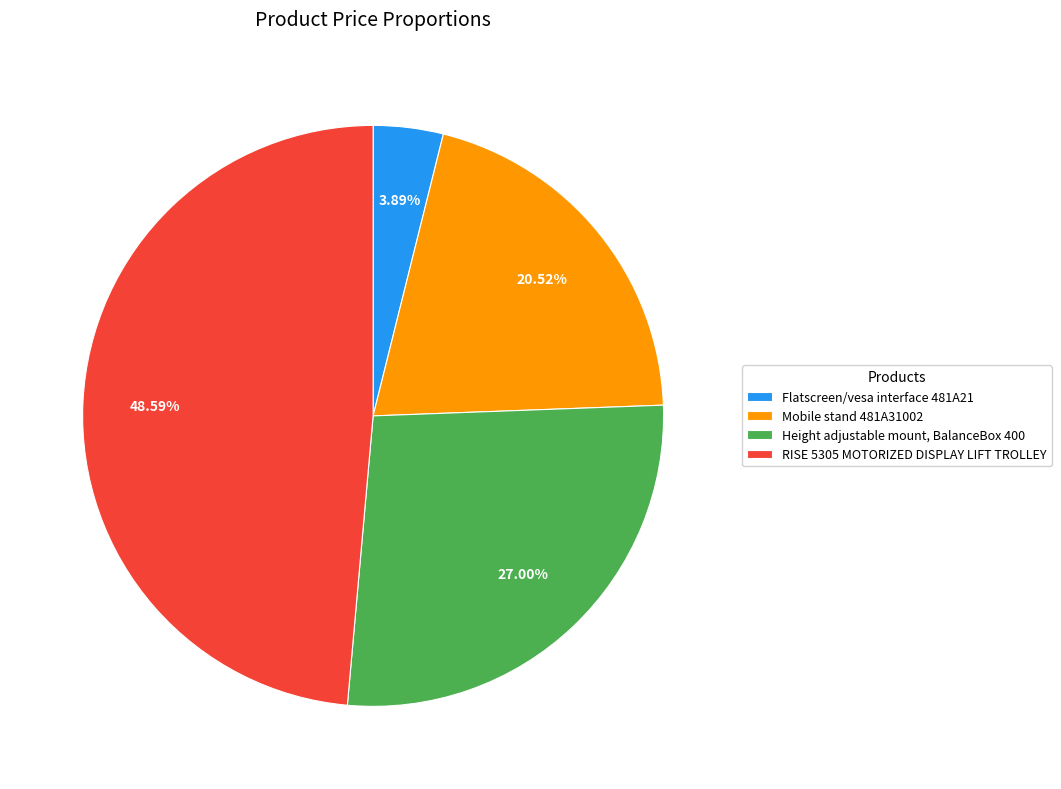

What is the ratio of the value at Flatscreen/vesa interface 481A21 to the value at RISE 5305 MOTORIZED DISPLAY LIFT TROLLEY?

0.1